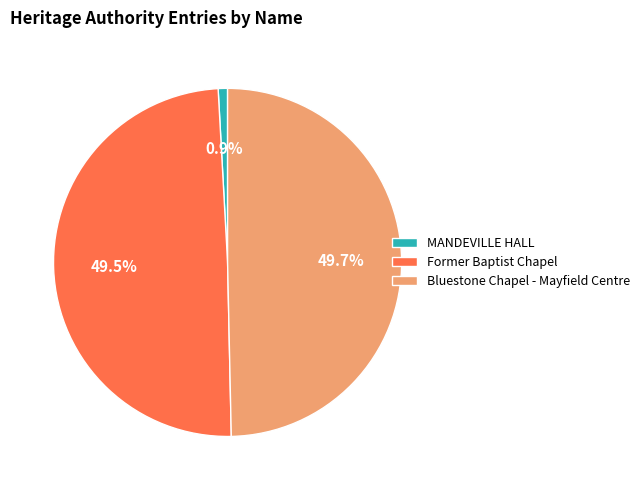

Which slice is the smallest?

MANDEVILLE HALL